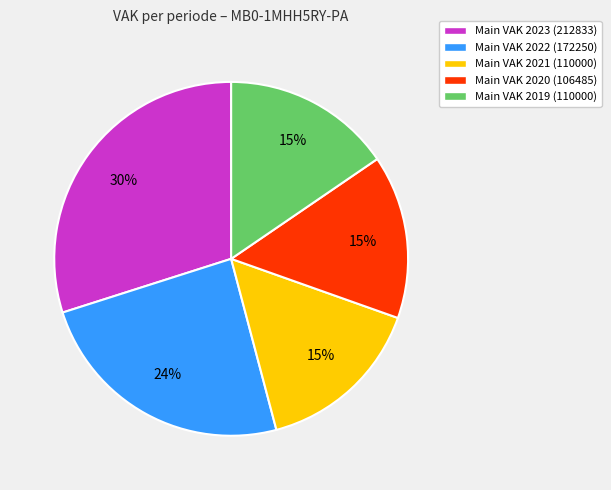

What is the ratio of the value at Main VAK 2021 (110000) to the value at Main VAK 2022 (172250)?

0.6